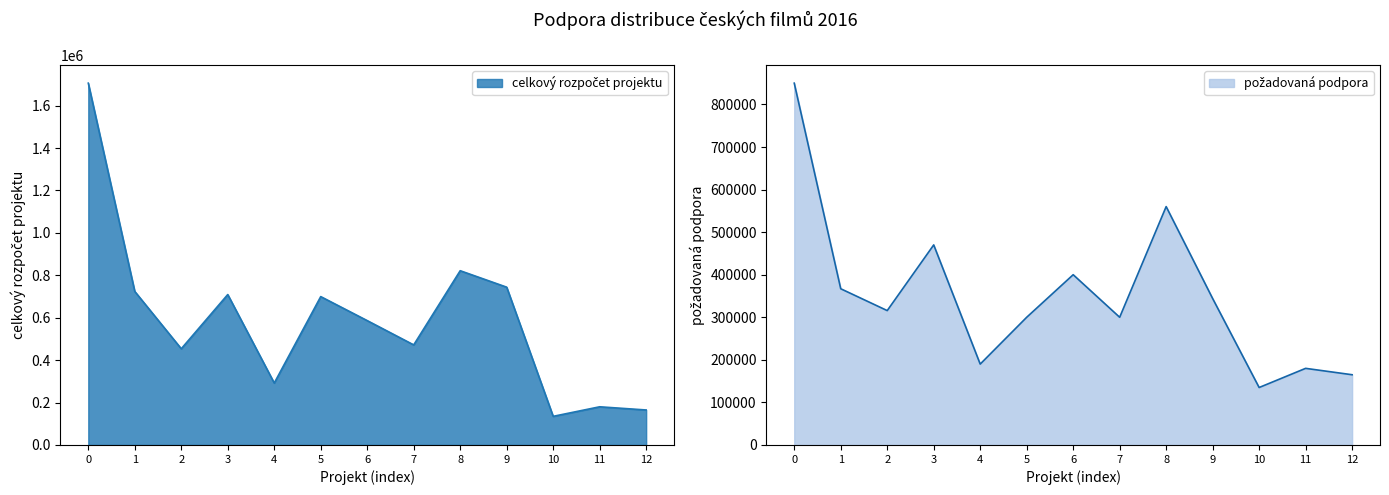

Rank the series by their average value, from highest to lowest.

celkový rozpočet projektu, požadovaná podpora